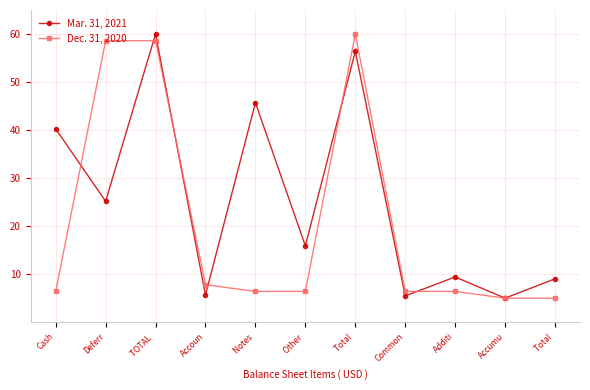

Reading left to right, extract all data points from this chart.

Mar. 31, 2021: 40.3	25.2	60.0	5.7	45.7	15.9	56.4	5.5	9.4	5.0	9.0
Dec. 31, 2020: 6.4	58.6	58.6	7.8	6.4	6.4	60.0	6.4	6.4	5.0	5.0